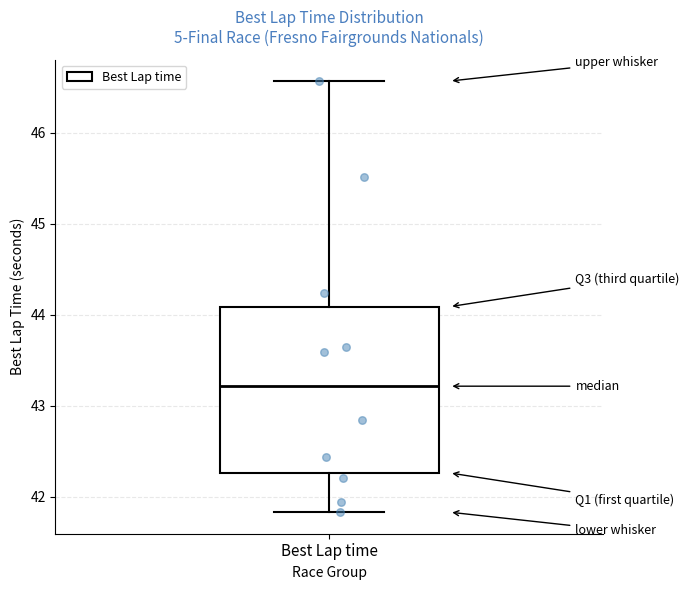

Read this box plot against the y-axis: the position of the median line, the range covered by the box, and the ends of both whiskers. The values are not printed on the chart, so give them approximately, as read against the axis.

median 43.2, box 42.3 to 44.1, whiskers 41.8 to 46.6